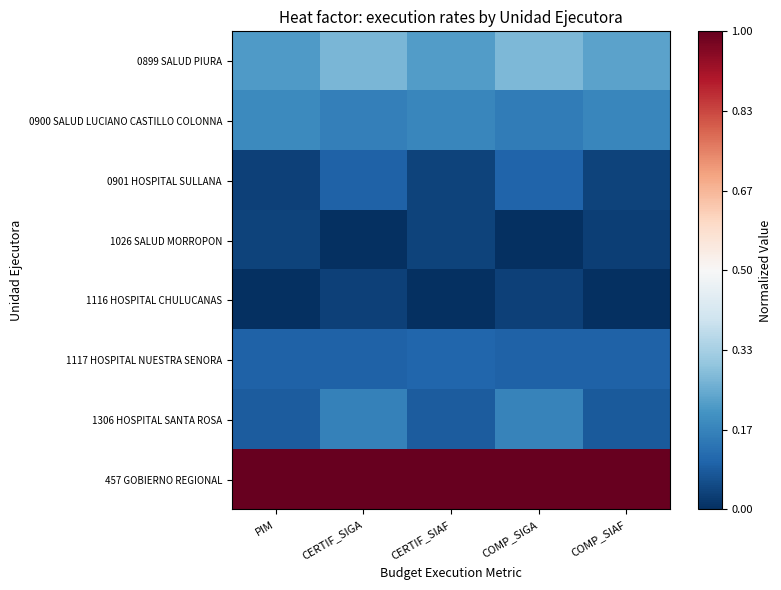

Reading left to right, what are all the values shown in this chart?

0899 SALUD PIURA: PIM=0.2	CERTIF_SIGA=0.3	CERTIF_SIAF=0.2	COMP_SIGA=0.3	COMP_SIAF=0.2
0900 SALUD LUCIANO CASTILLO COLONNA: PIM=0.2	CERTIF_SIGA=0.2	CERTIF_SIAF=0.2	COMP_SIGA=0.2	COMP_SIAF=0.2
0901 HOSPITAL SULLANA: PIM=0.0	CERTIF_SIGA=0.1	CERTIF_SIAF=0.0	COMP_SIGA=0.1	COMP_SIAF=0.0
1026 SALUD MORROPON: PIM=0.0	CERTIF_SIGA=0.0	CERTIF_SIAF=0.0	COMP_SIGA=0.0	COMP_SIAF=0.0
1116 HOSPITAL CHULUCANAS: PIM=0.0	CERTIF_SIGA=0.0	CERTIF_SIAF=0.0	COMP_SIGA=0.0	COMP_SIAF=0.0
1117 HOSPITAL NUESTRA SENORA: PIM=0.1	CERTIF_SIGA=0.1	CERTIF_SIAF=0.1	COMP_SIGA=0.1	COMP_SIAF=0.1
1306 HOSPITAL SANTA ROSA: PIM=0.1	CERTIF_SIGA=0.2	CERTIF_SIAF=0.1	COMP_SIGA=0.2	COMP_SIAF=0.1
457 GOBIERNO REGIONAL: PIM=1.0	CERTIF_SIGA=1.0	CERTIF_SIAF=1.0	COMP_SIGA=1.0	COMP_SIAF=1.0